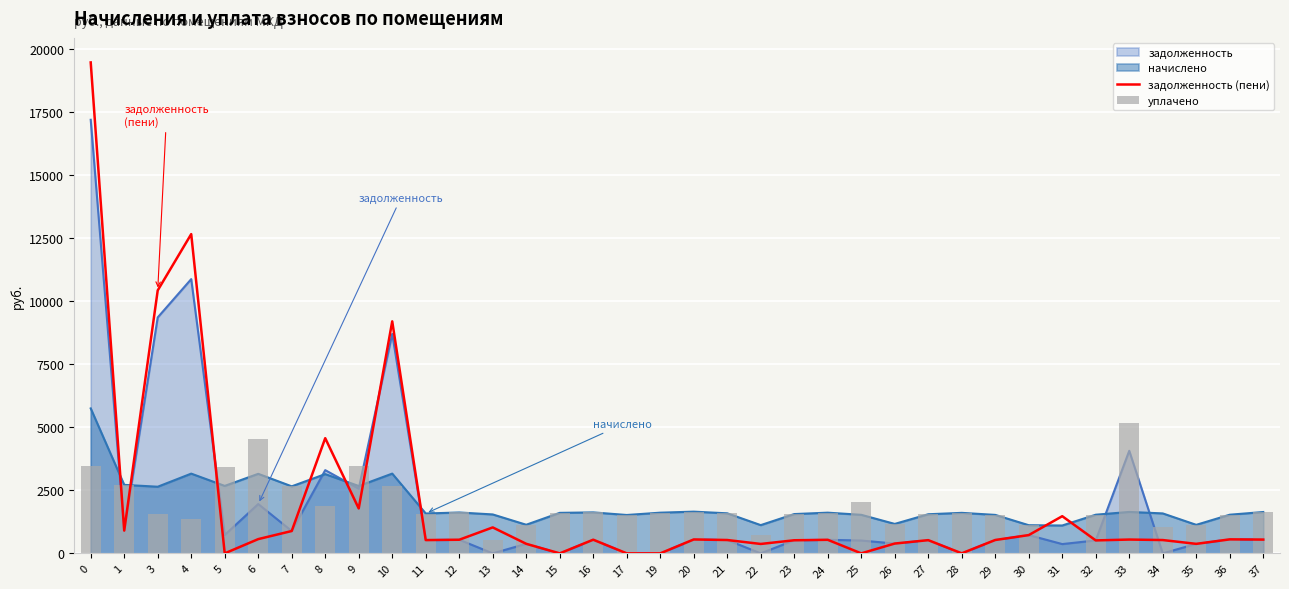

What is the greatest value displayed?

19479.1